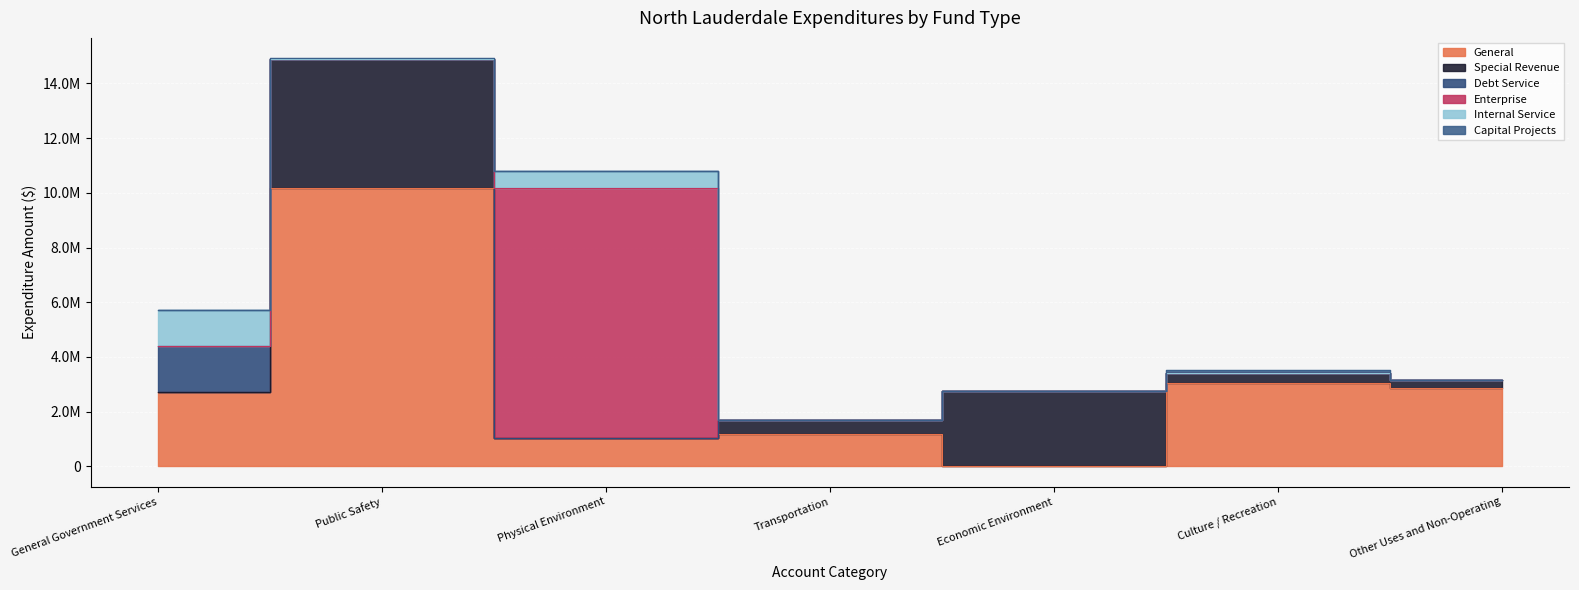

What is the spread (max minus min) of values at Physical Environment?

9121091